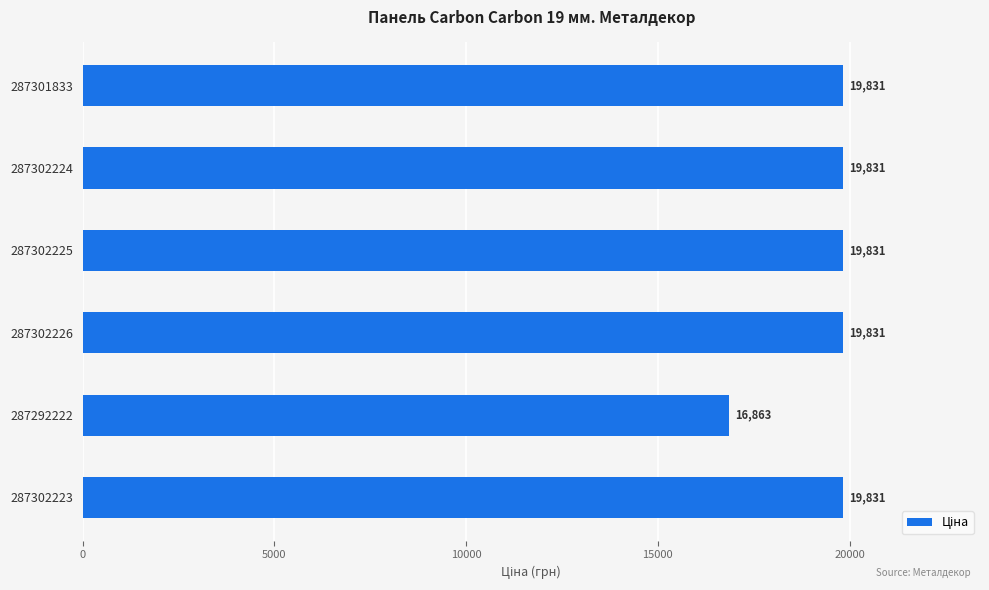

What is the sum of all values?

116018.5